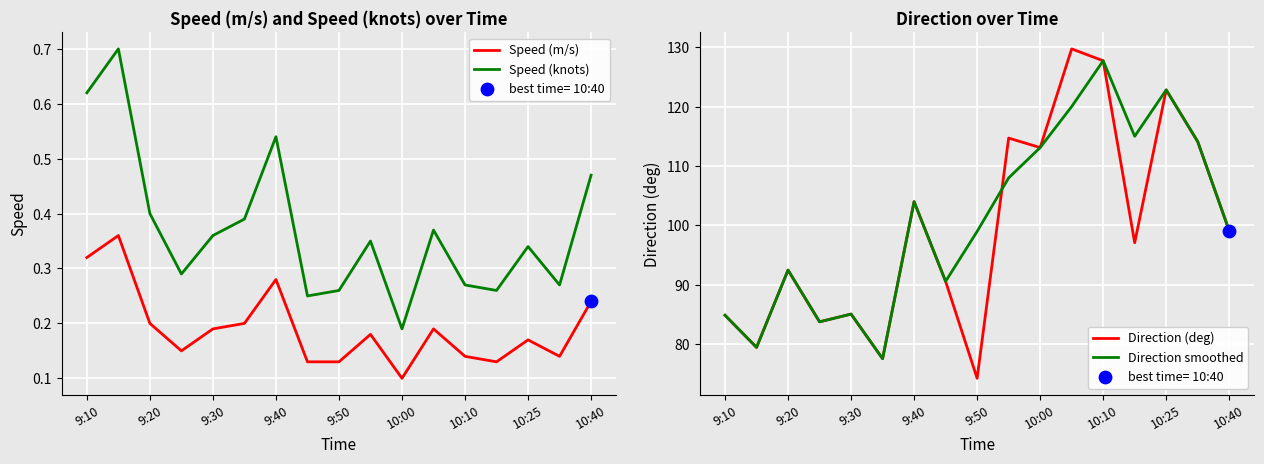

What are all the series names shown in the legend?

Speed (m/s), Speed (knots), Direction (deg), Direction smoothed